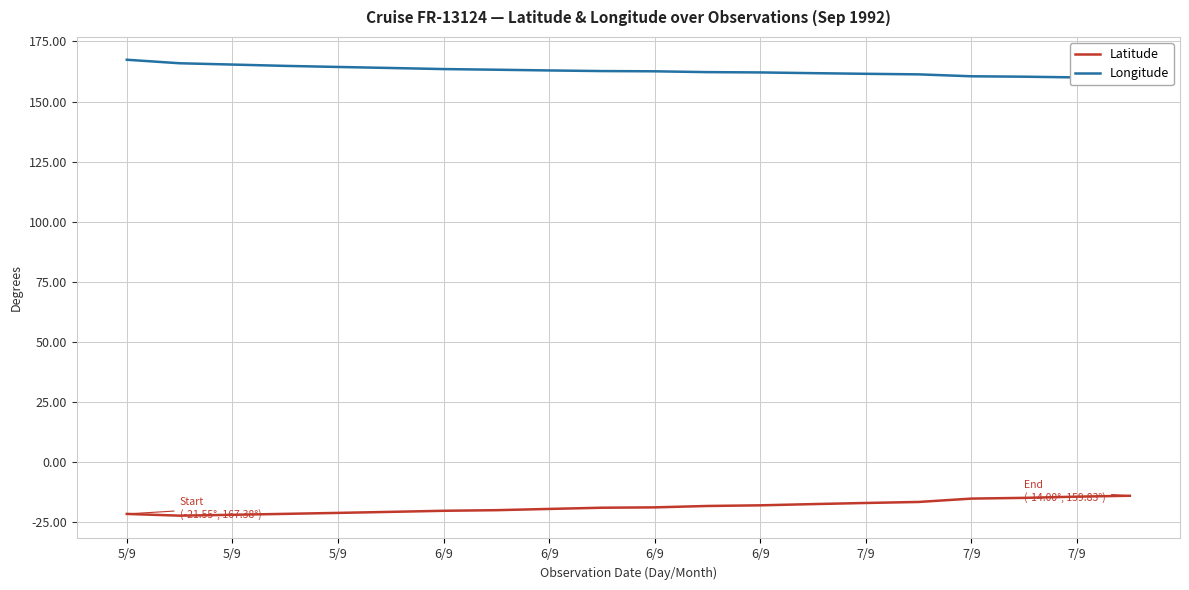

Is this an area chart (filled region under the line)?

No